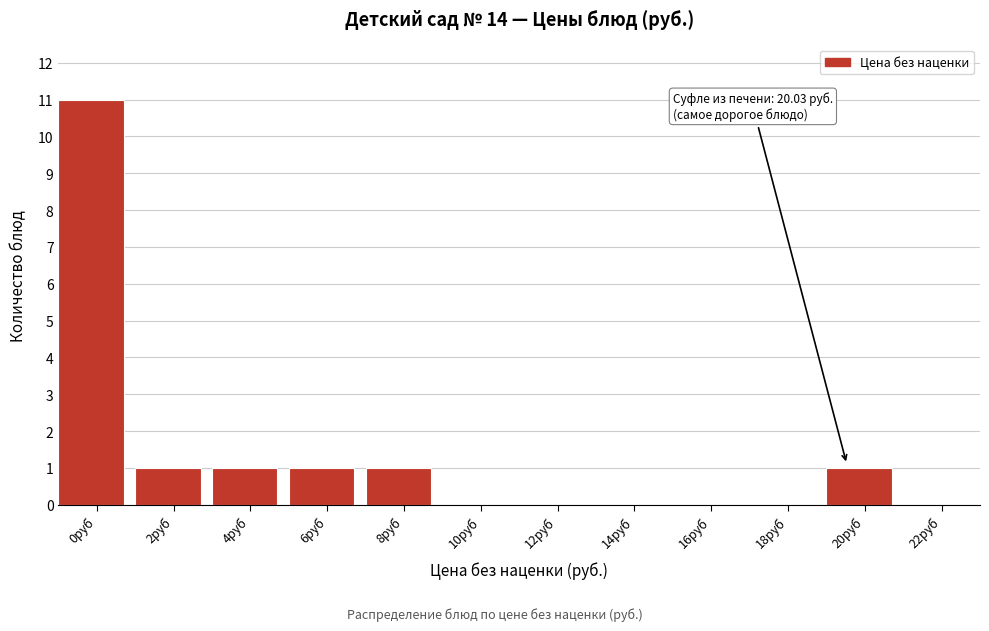

Reading left to right, transcribe all the data shown in this chart.

0руб=11	2руб=1	4руб=1	6руб=1	8руб=1	10руб=0	12руб=0	14руб=0	16руб=0	18руб=0	20руб=1	22руб=0